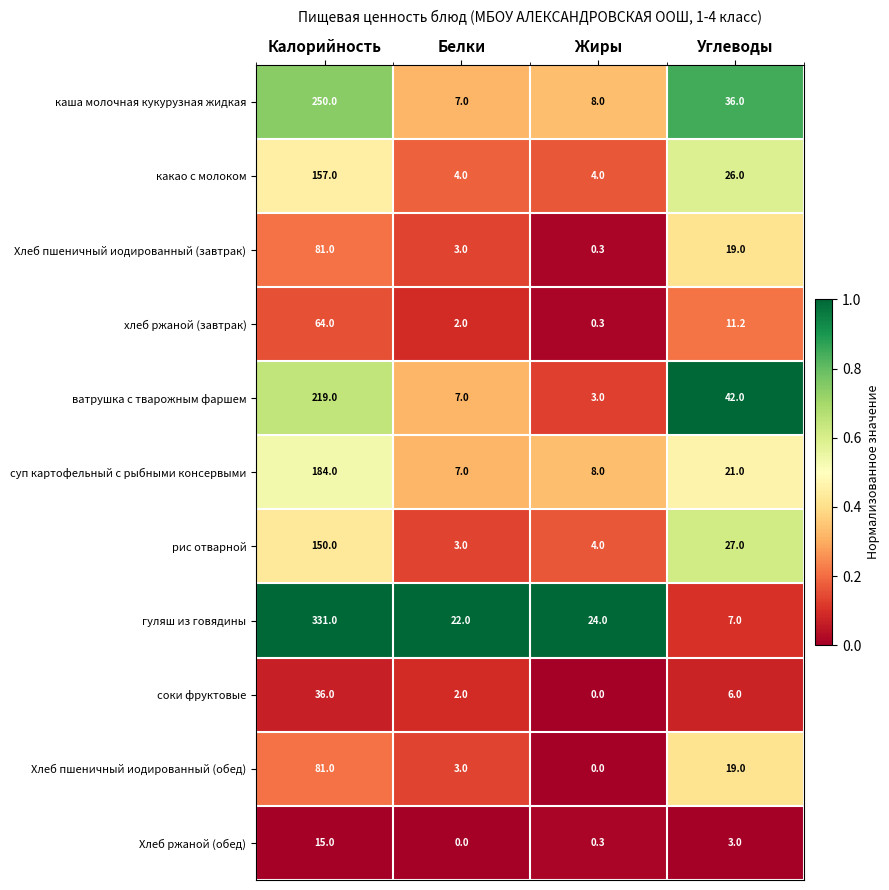

How many categories are shown in the chart?

4